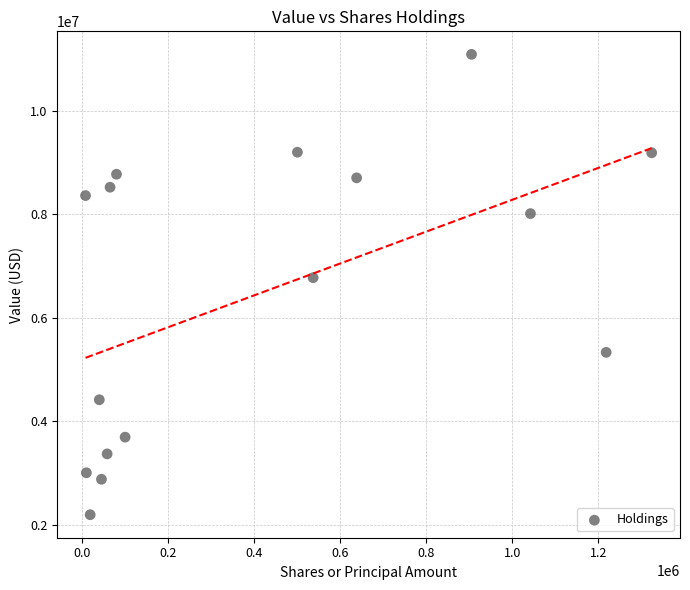

What is the range of X values (max minus min)?

1315626